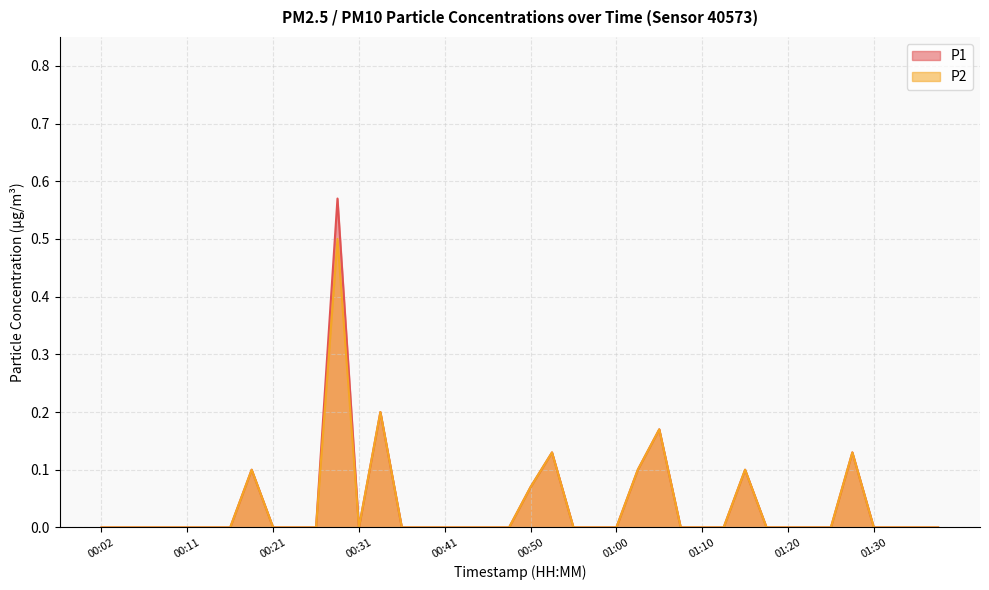

The P1 series shows 0.4 at 00:21. True or false?

False